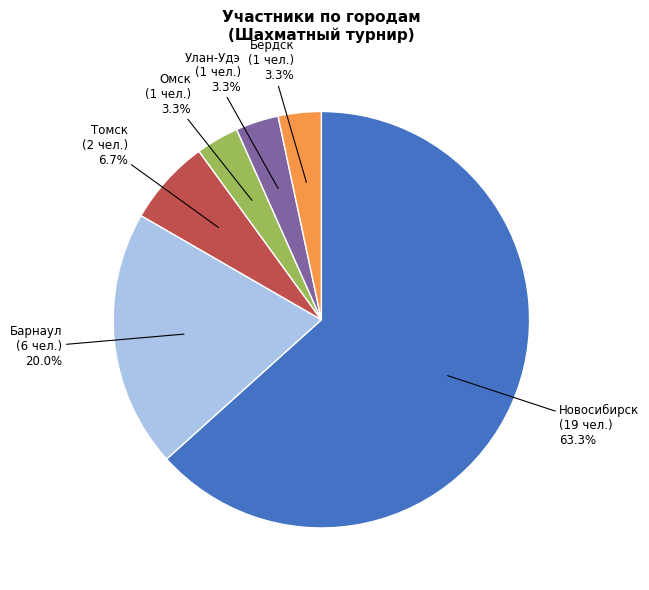

How many slices are in this pie chart?

6